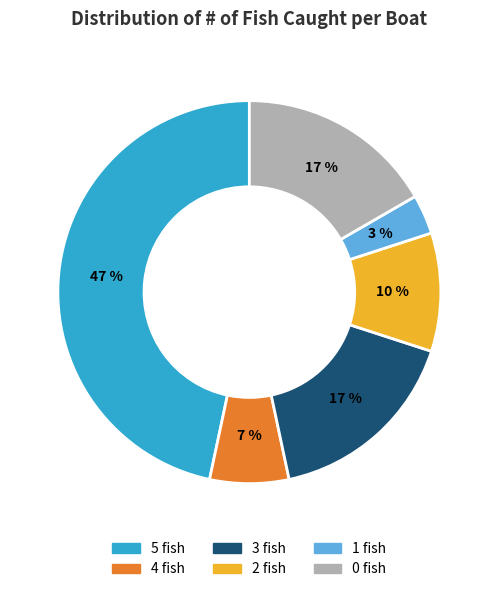

How many segments does this pie chart have?

6